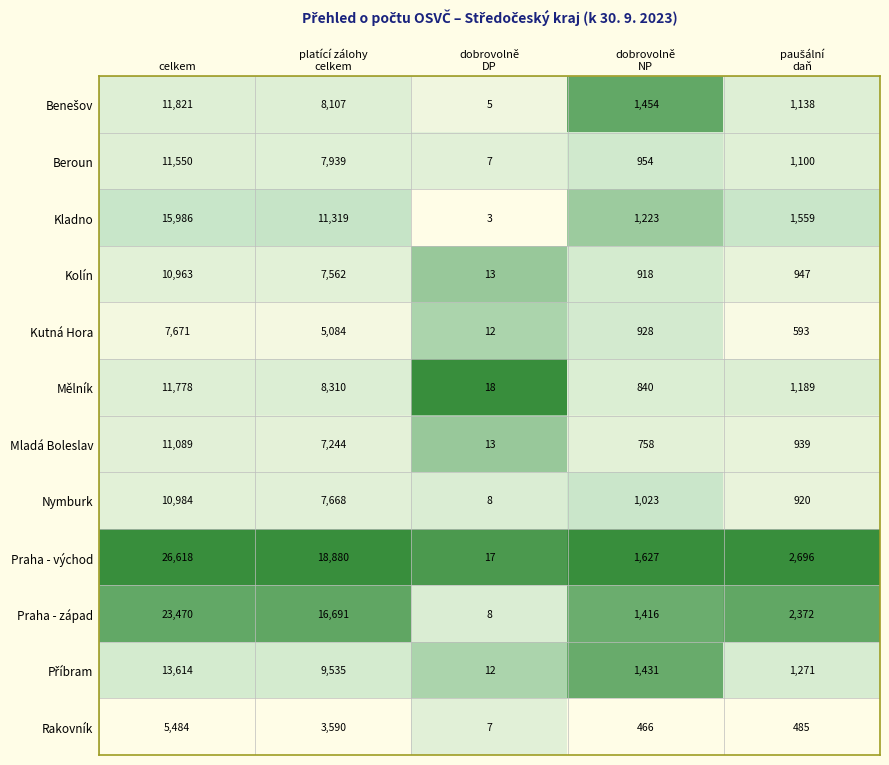

The Kolín series shows 10963 at celkem. True or false?

True